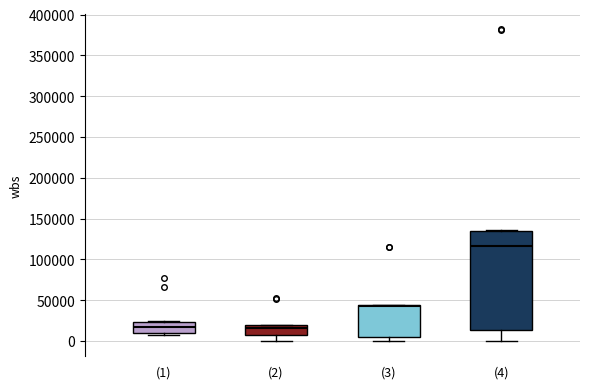

Reading left to right, read every box against the y-axis: the position of its median line, the range the box covers, and the ends of its whiskers. The values are not printed on the chart, so give them approximately, as read against the axis.

(1): median 15000, box 10000 to 25000, whiskers 5000 to 25000
(2): median 15000, box 5000 to 20000, whiskers 0 to 20000
(3): median 45000 (just below the box's upper edge), box 5000 to 45000, whiskers 0 to 45000
(4): median 115000, box 15000 to 135000, whiskers 0 to 135000